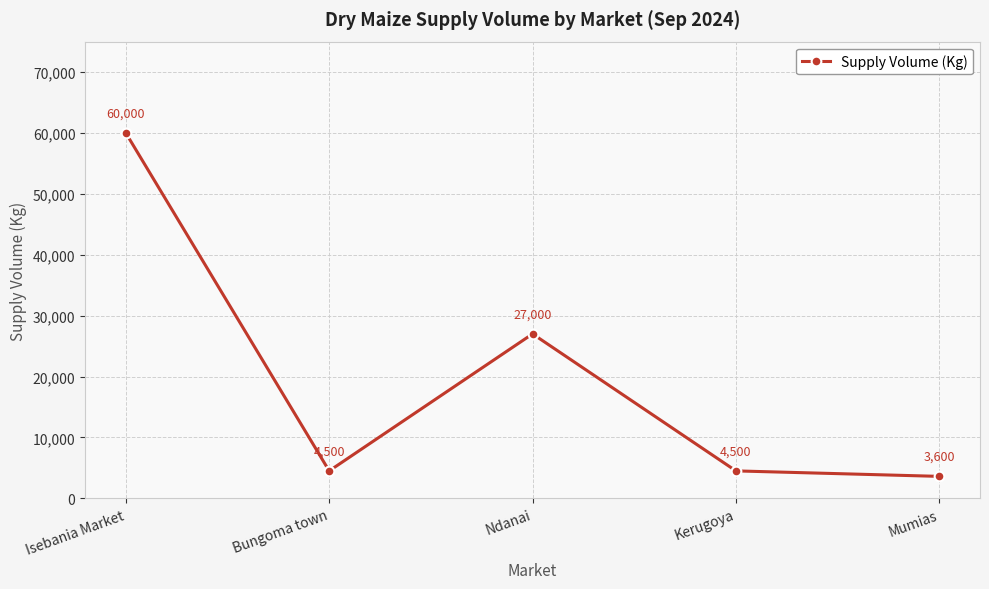

Does the chart display data point markers on the line(s)?

Yes